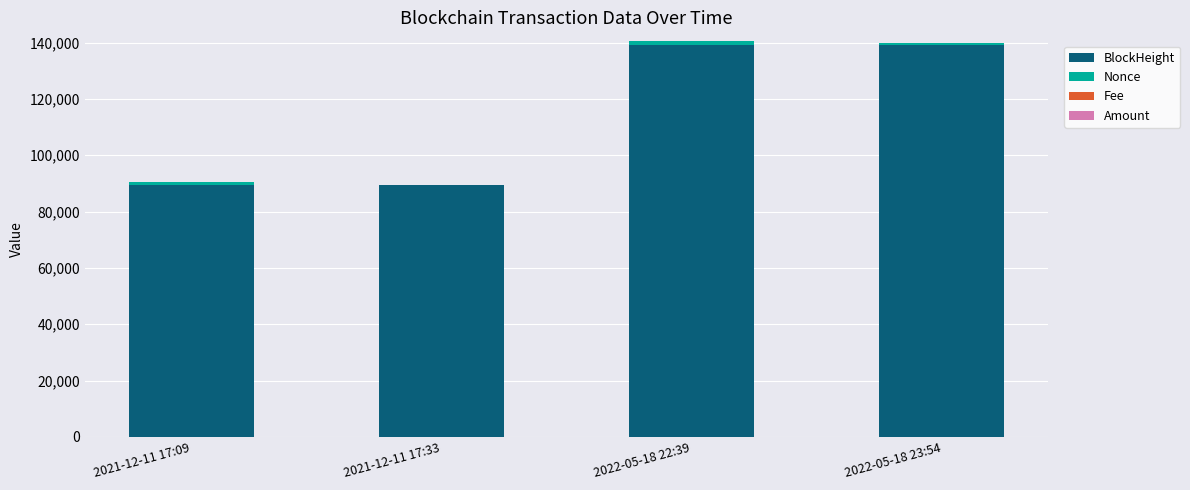

Where is BlockHeight nearest to the value 114243?

2022-05-18 22:39